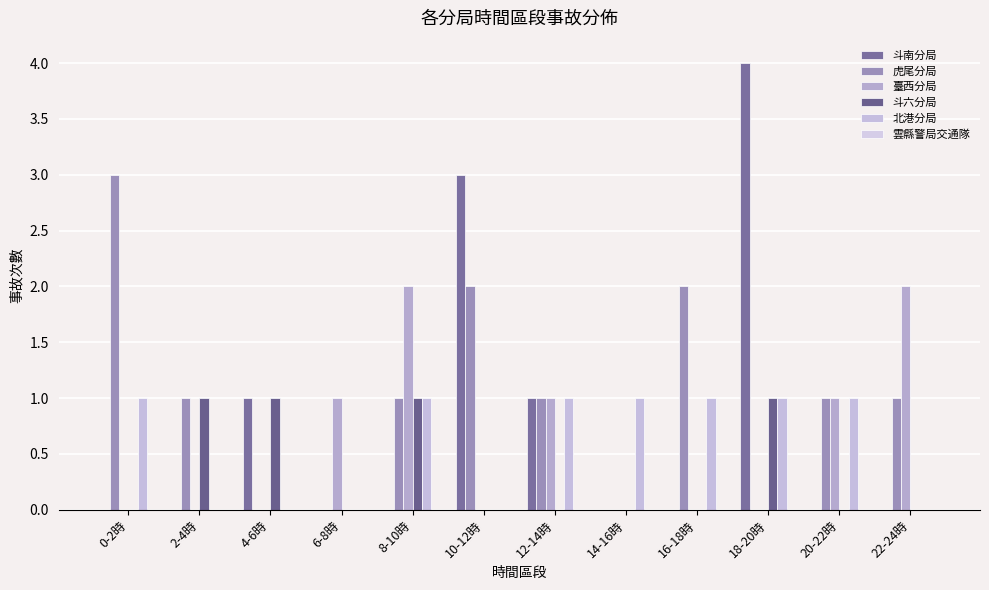

What is the sum of the 北港分局 values at 12-14時 and 2-4時?

1